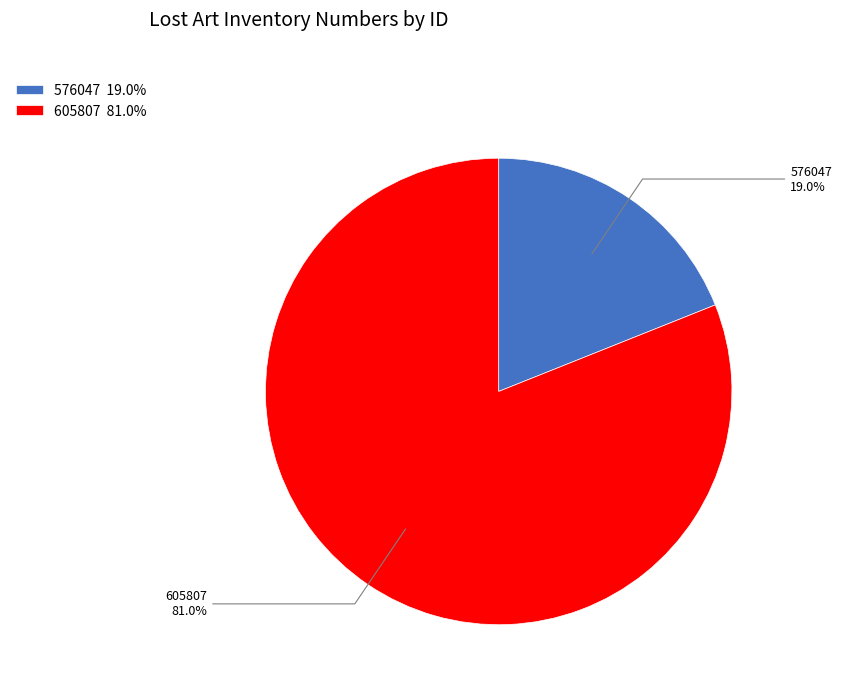

What percentage do 605807 and 576047 together represent?

100.0%